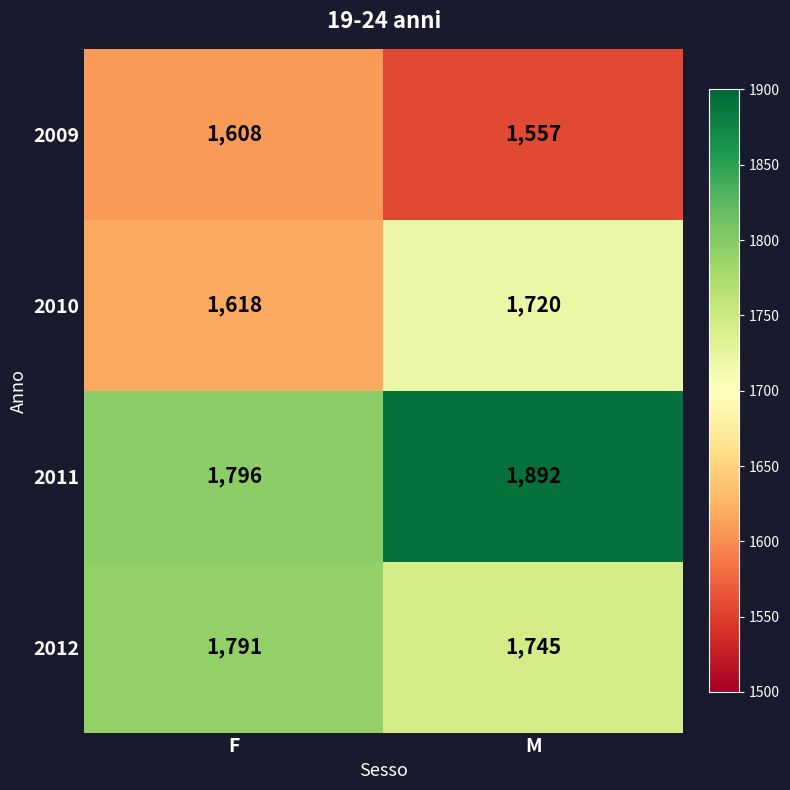

How many series are shown in this chart?

4